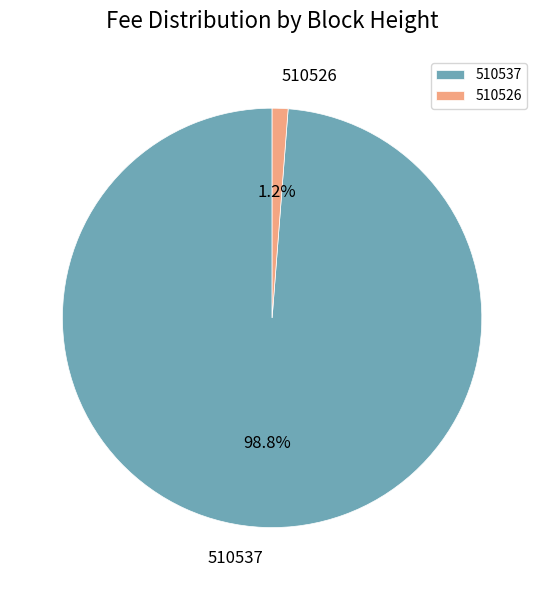

Does 510537 account for over 50% of the chart?

Yes